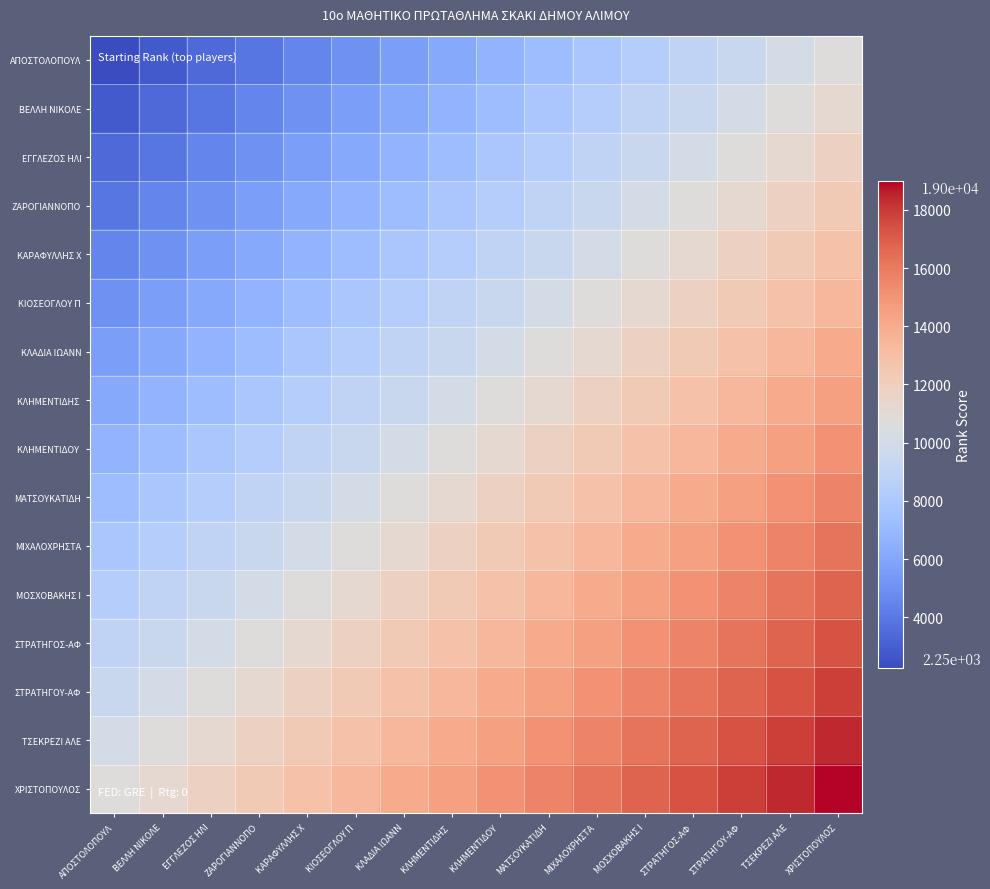

What is the maximum value shown in the chart?

19000.0